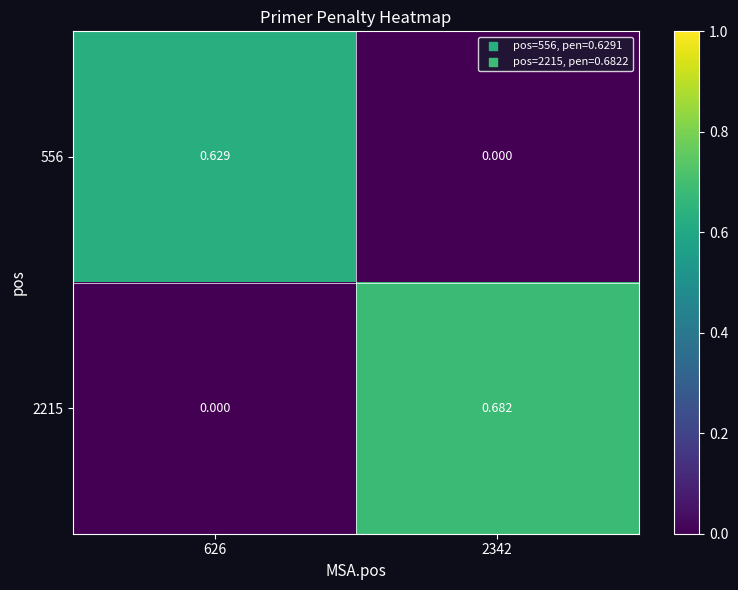

At how many categories does at least one series exceed 0?

2